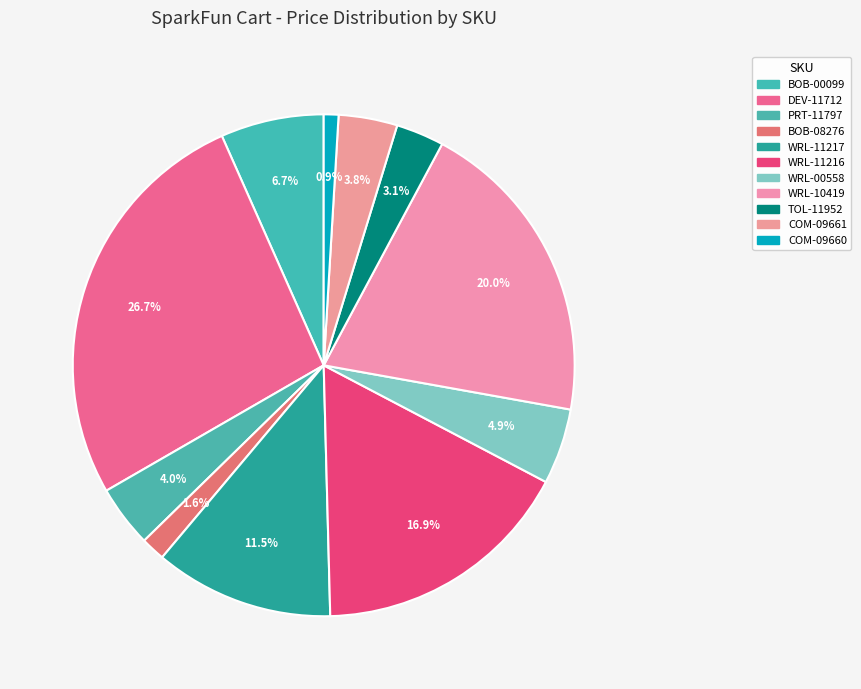

Which category has the biggest portion of the pie?

DEV-11712